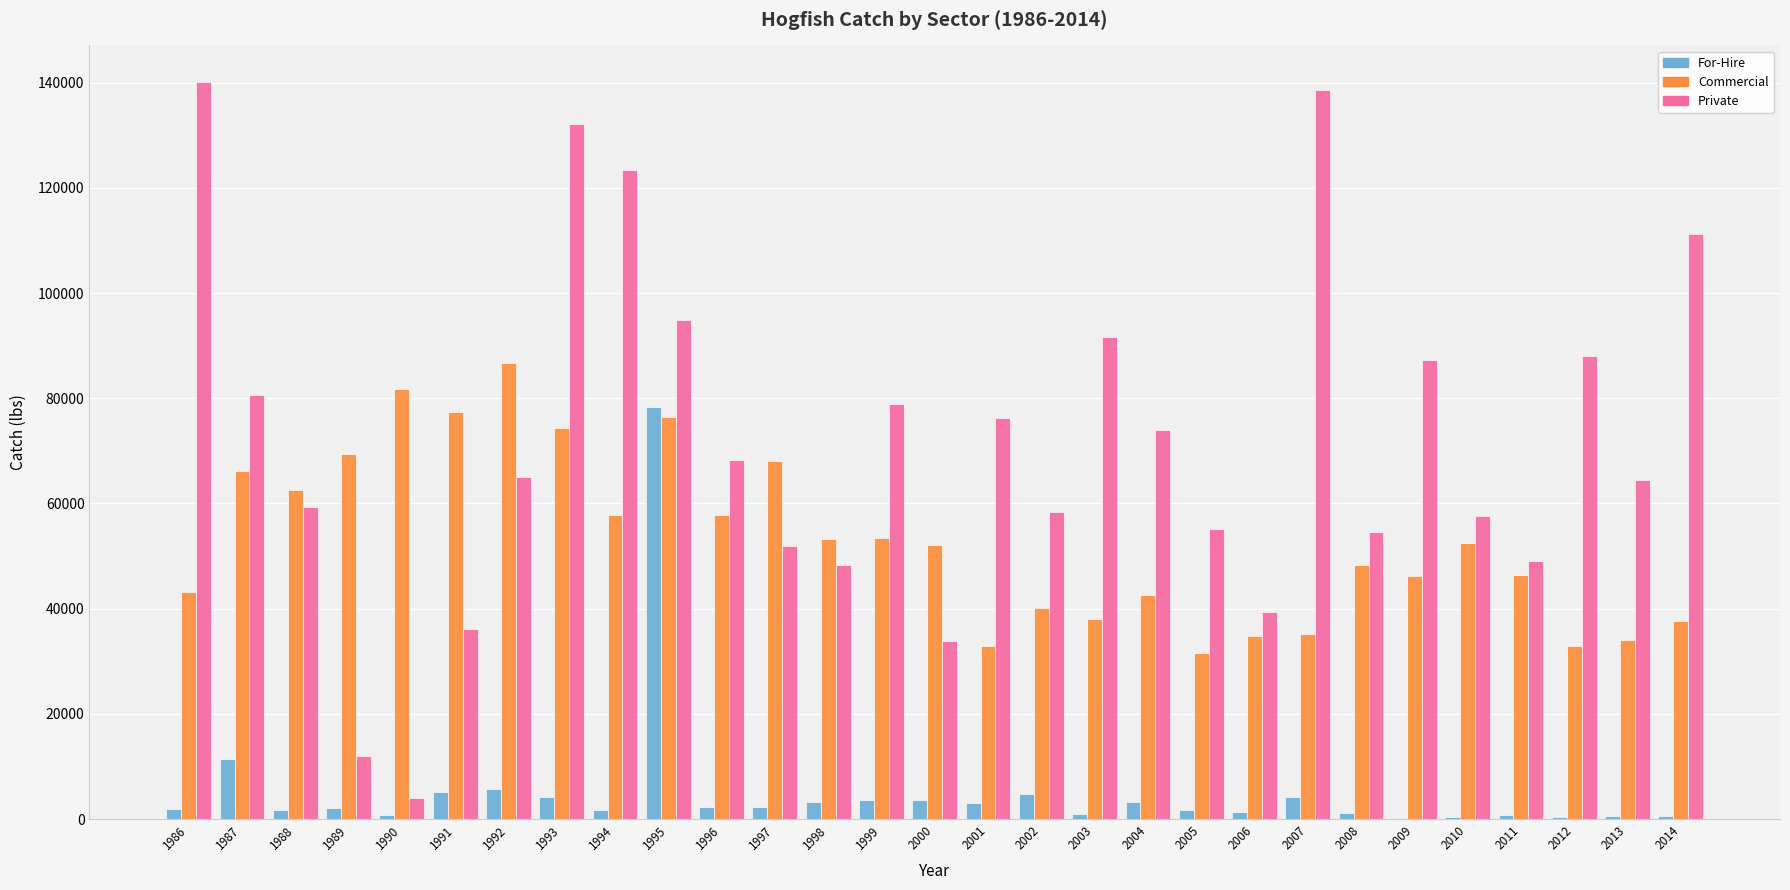

At which category does the chart reach its peak across all series?

1986